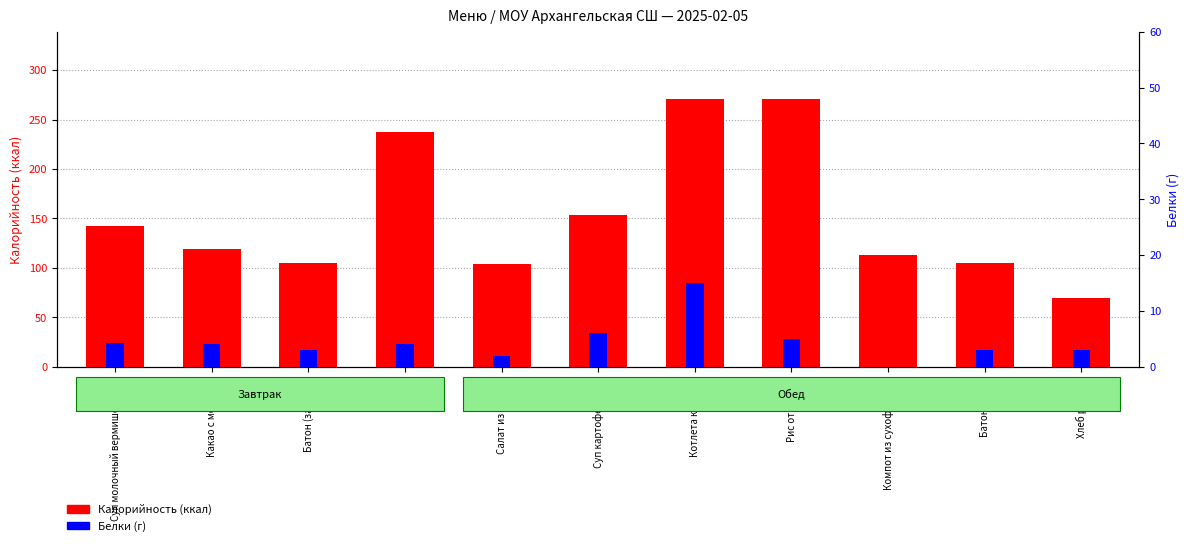

Is it true that Калорийность (ккал) equals 105.0 at Батон (обед)?

True